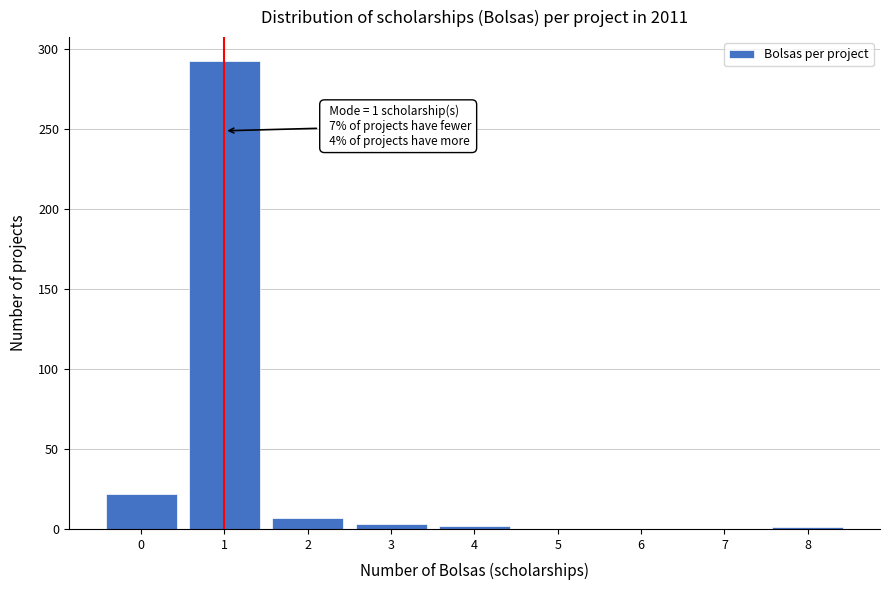

The value at 5 is -120. True or false?

False